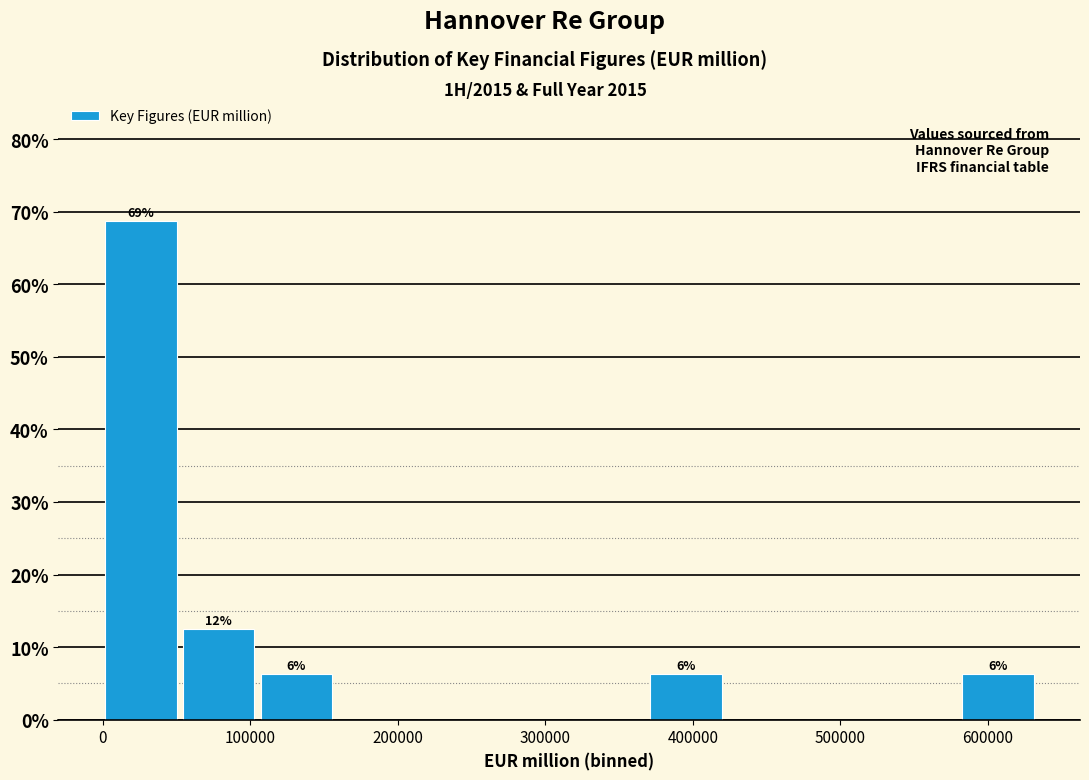

Over which range of the x-axis is the bar tallest?

0 to 50000